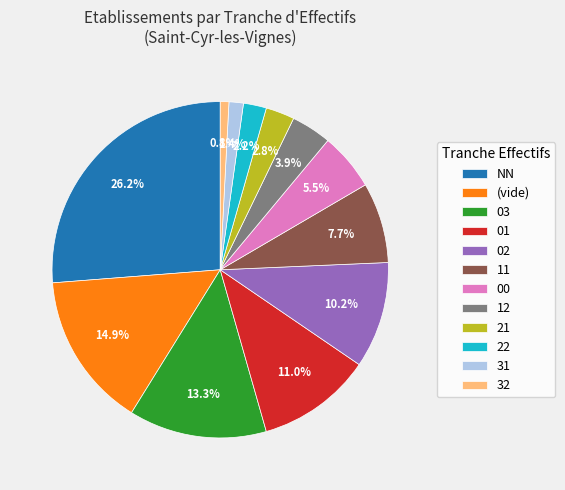

The NN slice represents 33% of the pie. True or false?

False